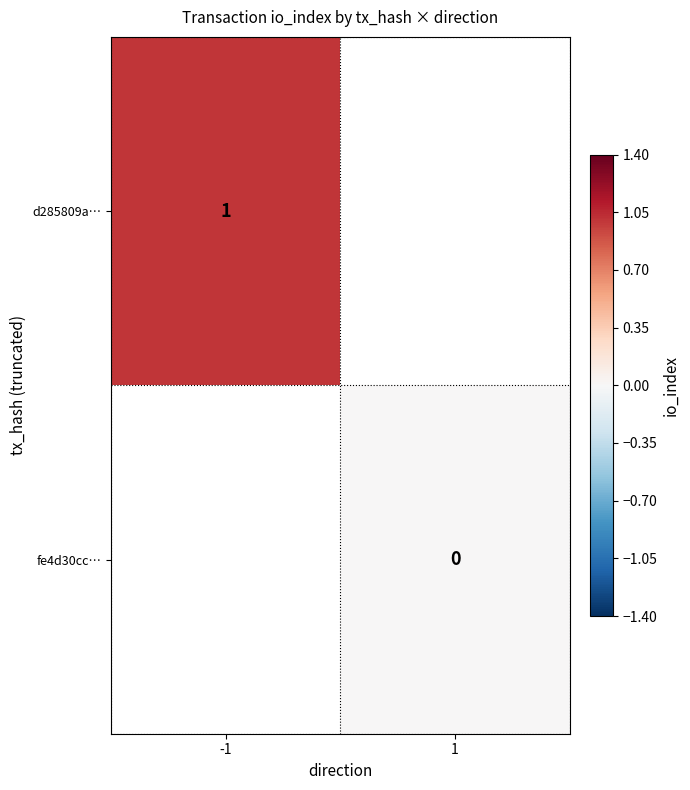

The d285809a… series shows 1 at -1. True or false?

True